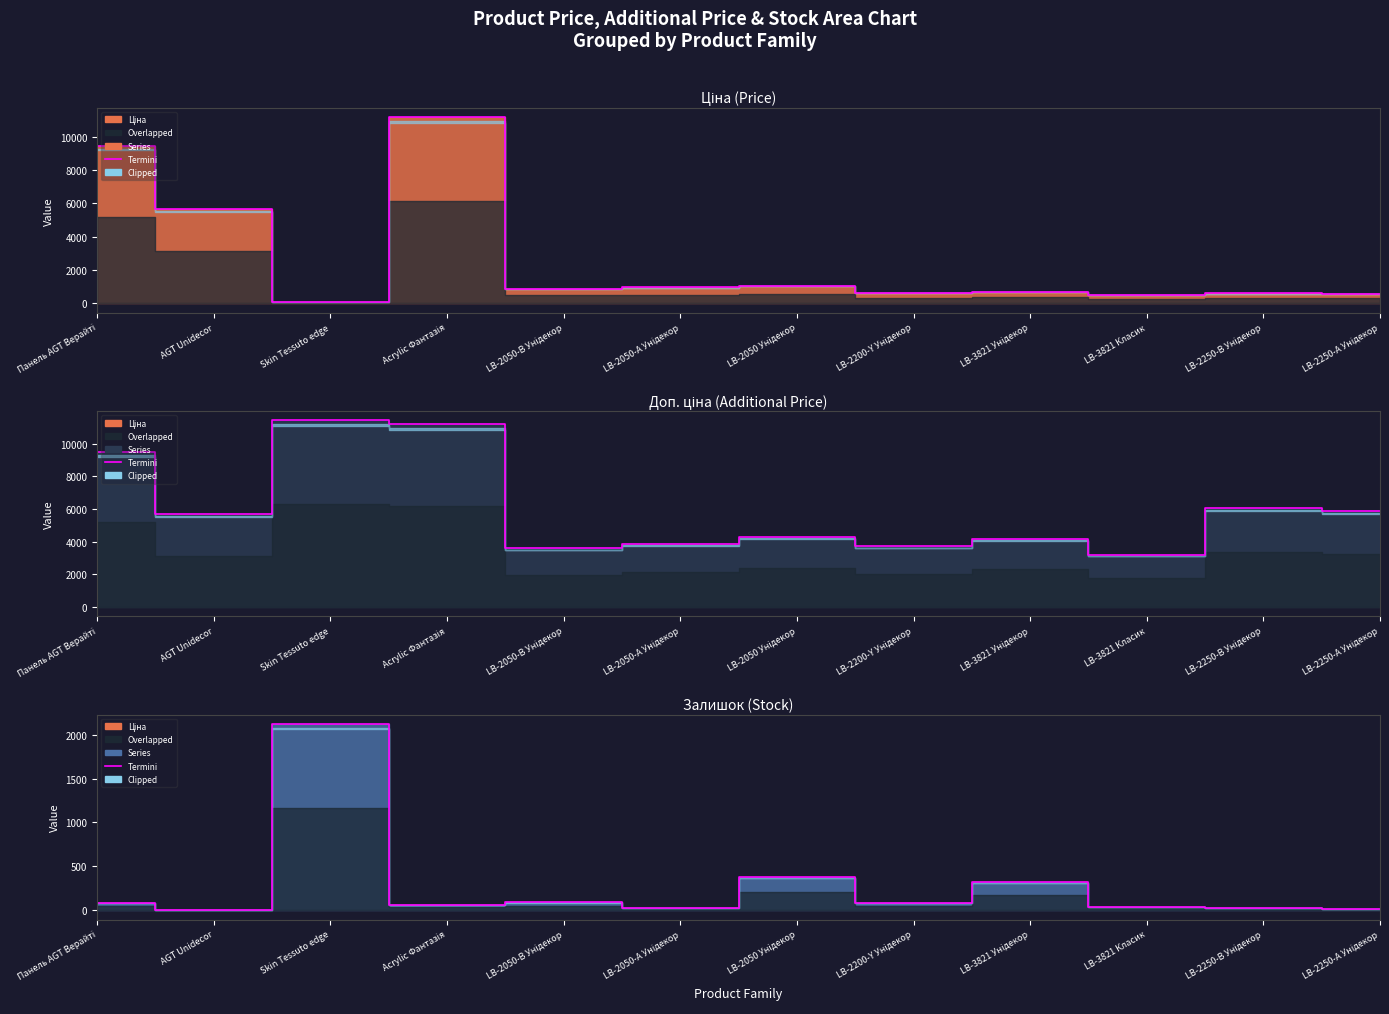

Reading left to right, what are all the values shown in this chart?

Панель AGT Верайті=80	AGT Unidecor=2	Skin Tessuto edge=2122	Acrylic Фантазія=66	LB-2050-В Унідекор=91	LB-2050-А Унідекор=30	LB-2050 Унідекор=374	LB-2200-Y Унідекор=86	LB-3821 Унідекор=317	LB-3821 Класик=39	LB-2250-В Унідекор=28	LB-2250-А Унідекор=19